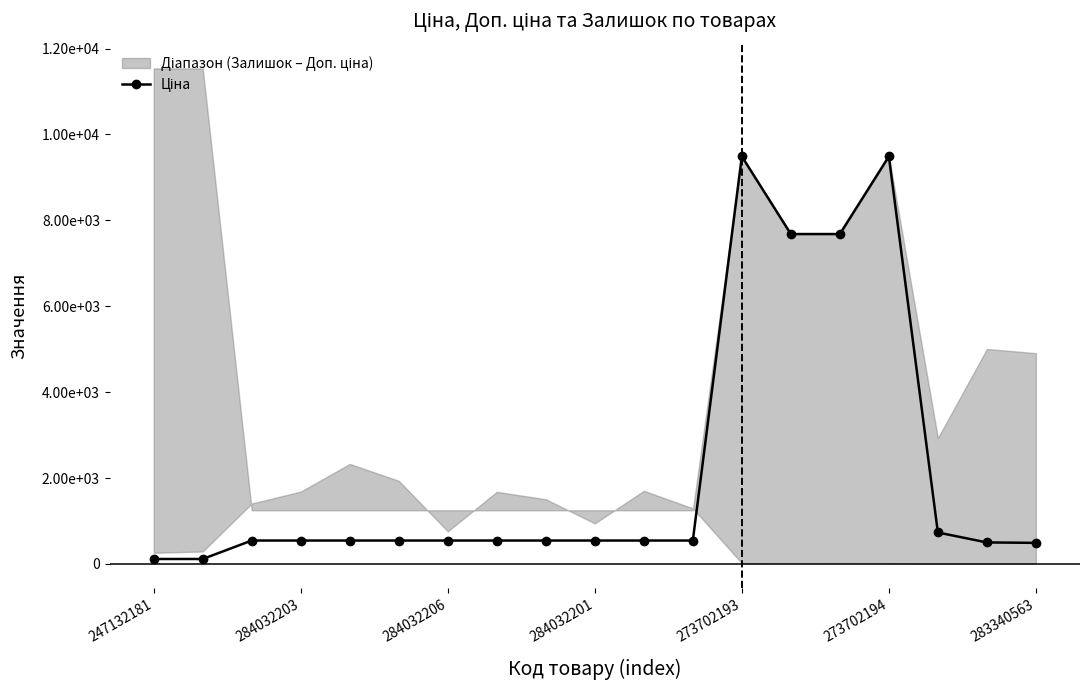

Where is the data nearest to the value 4801?

13